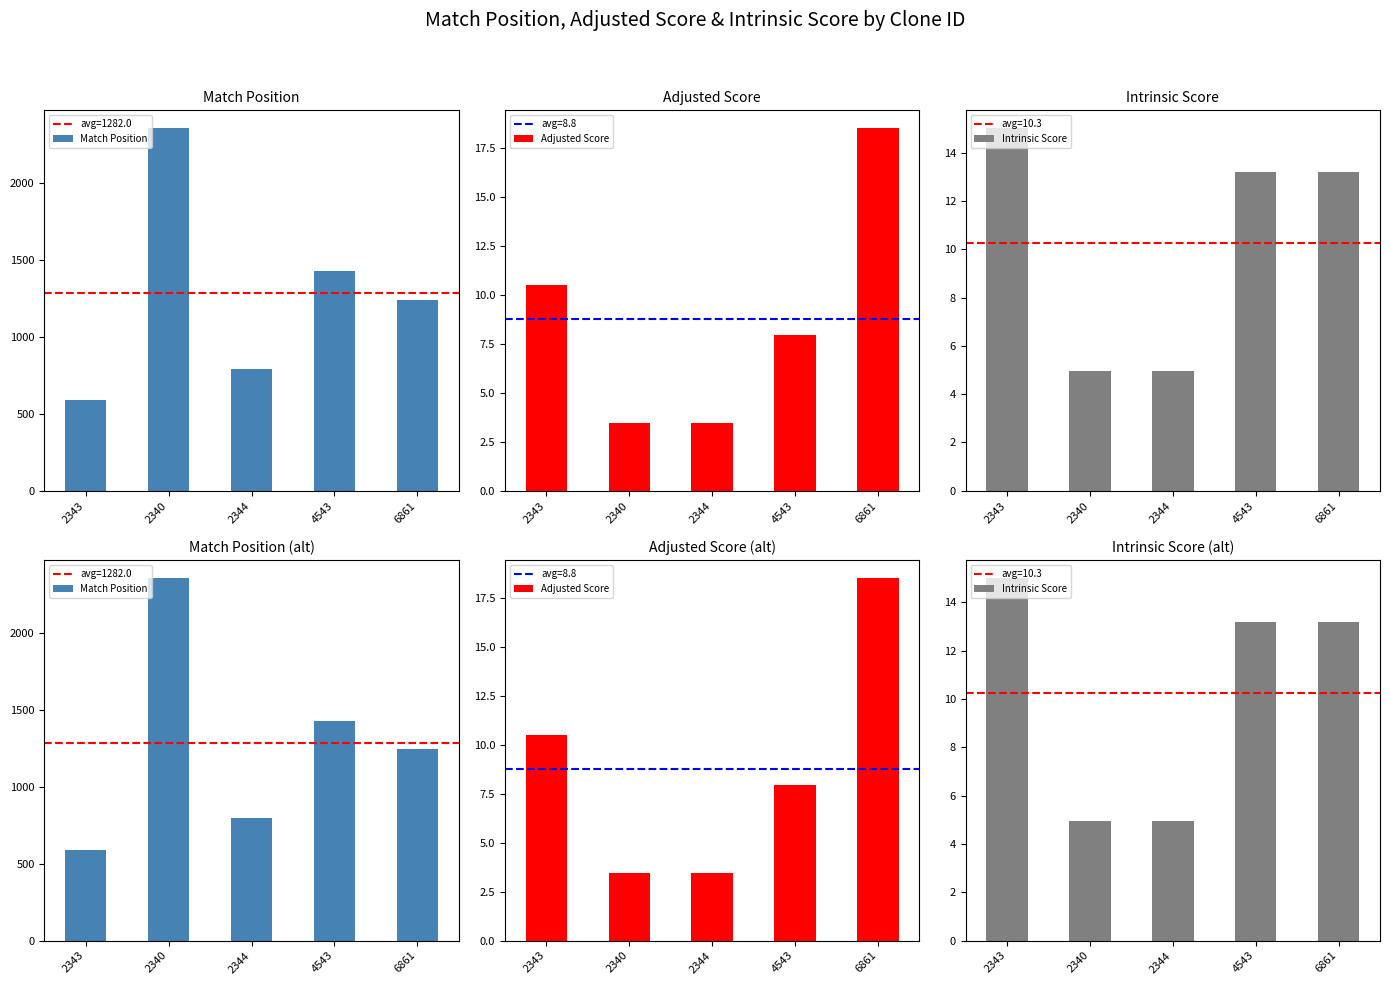

True or false: Intrinsic Score has a value of 5.0 at 2344.

True